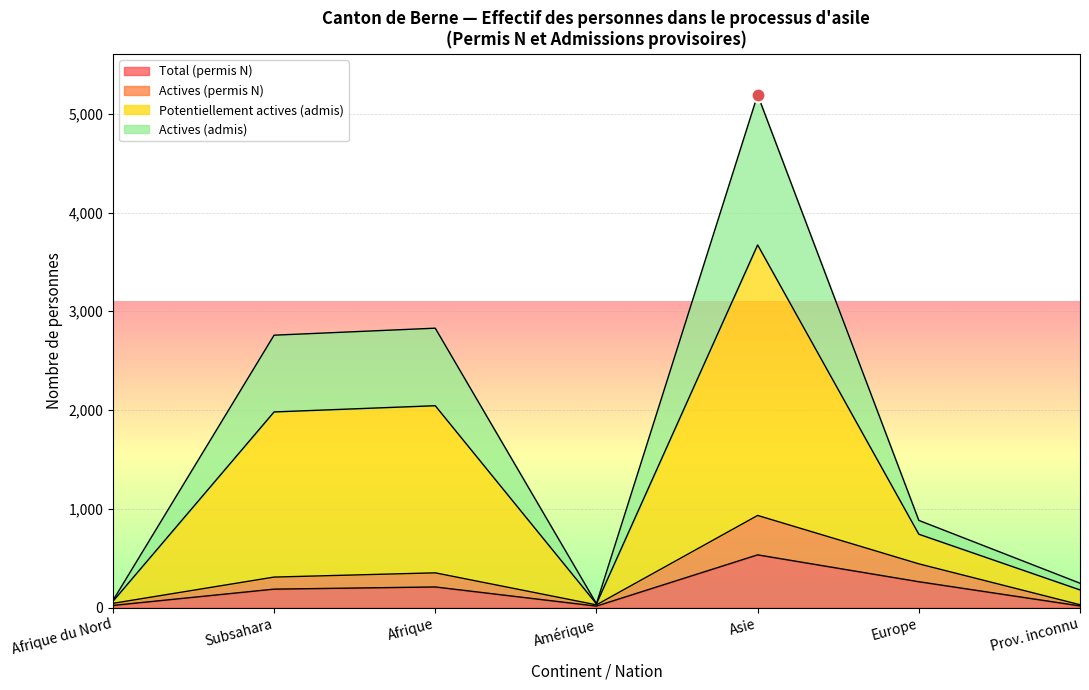

What is the total value across all series at Amérique?

40